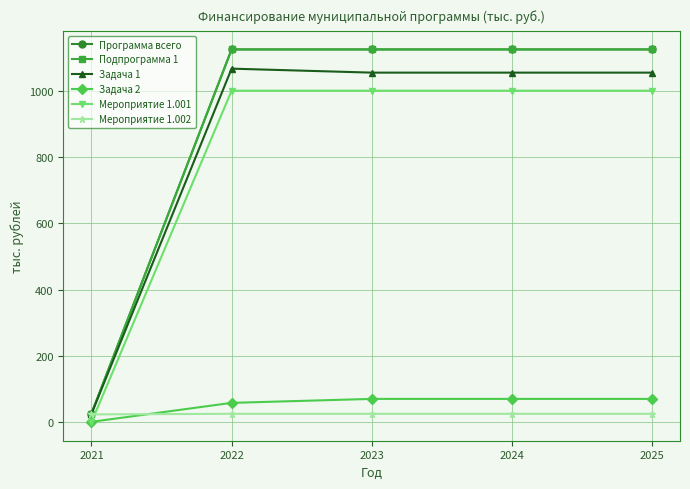

Is this an area chart (filled region under the line)?

No